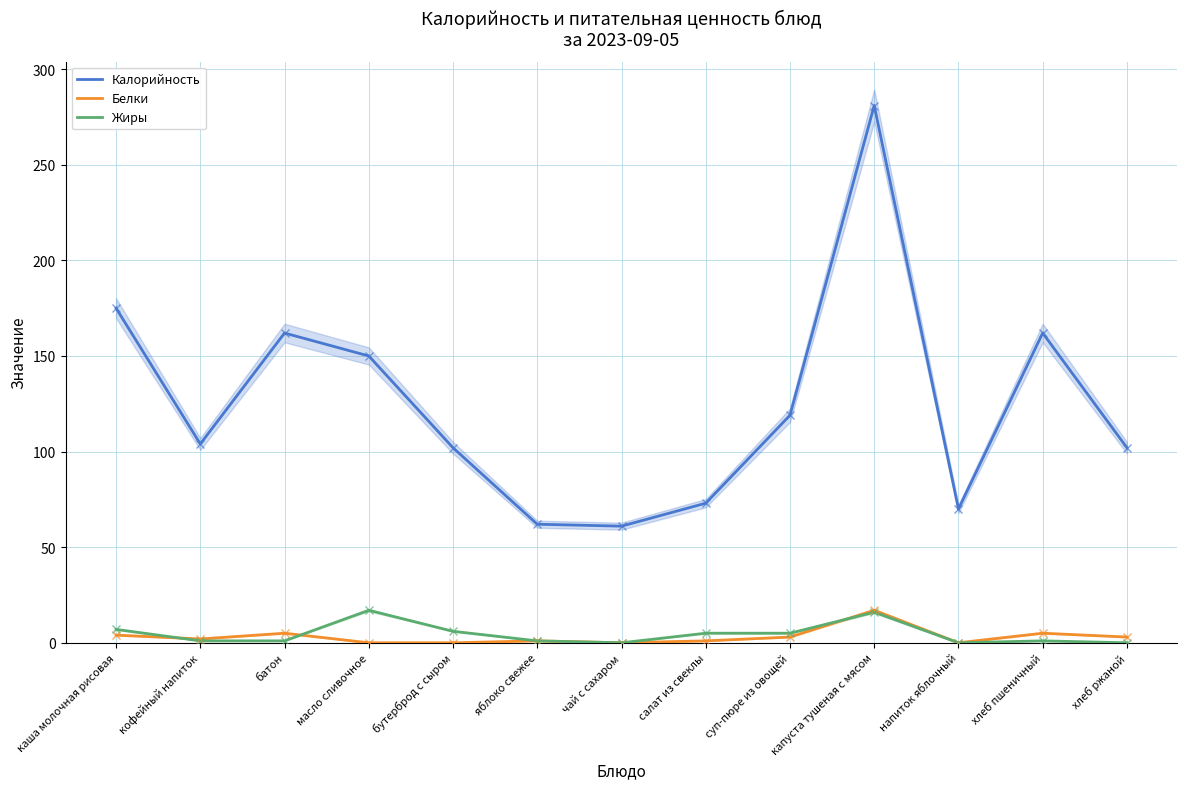

Reading right to left, what are all the values shown in this chart?

Калорийность: хлеб ржаной=102	хлеб пшеничный=162	напиток яблочный=70	капуста тушеная с мясом=281	суп-пюре из овощей=119	салат из свеклы=73	чай с сахаром=61	яблоко свежее=62	бутерброд с сыром=102	масло сливочное=150	батон=162	кофейный напиток=104	каша молочная рисовая=175
Белки: хлеб ржаной=3	хлеб пшеничный=5	напиток яблочный=0	капуста тушеная с мясом=17	суп-пюре из овощей=3	салат из свеклы=1	чай с сахаром=0	яблоко свежее=1	бутерброд с сыром=0	масло сливочное=0	батон=5	кофейный напиток=2	каша молочная рисовая=4
Жиры: хлеб ржаной=0	хлеб пшеничный=1	напиток яблочный=0	капуста тушеная с мясом=16	суп-пюре из овощей=5	салат из свеклы=5	чай с сахаром=0	яблоко свежее=1	бутерброд с сыром=6	масло сливочное=17	батон=1	кофейный напиток=1	каша молочная рисовая=7